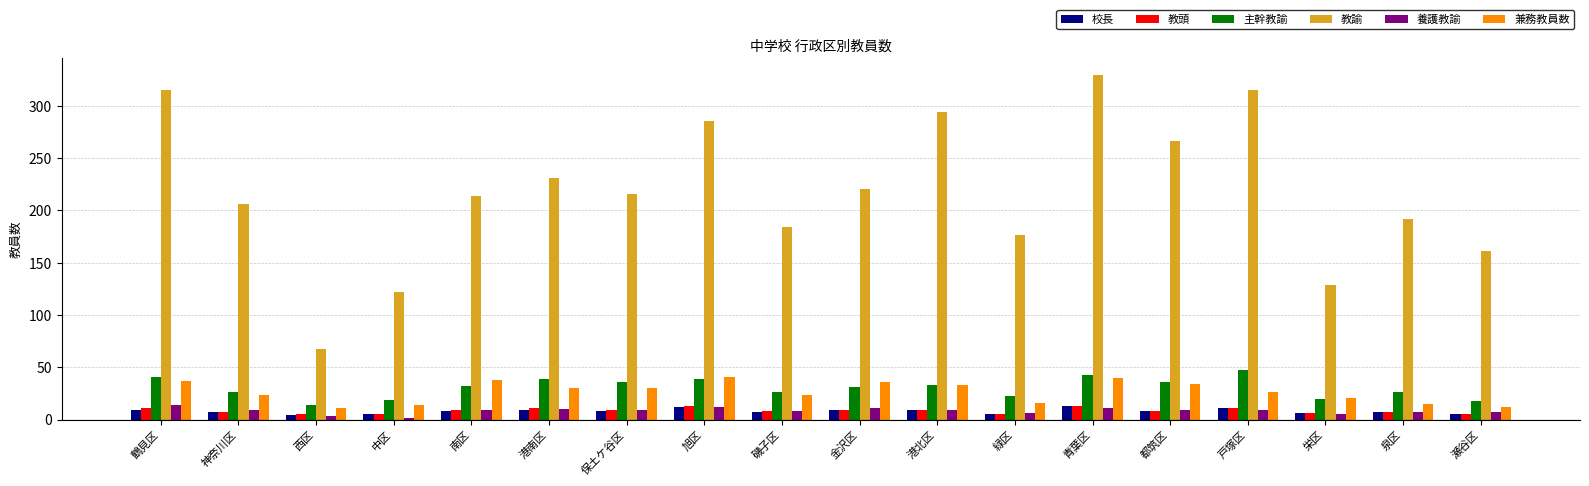

What are all the series names shown in the legend?

校長, 教頭, 主幹教諭, 教諭, 養護教諭, 兼務教員数